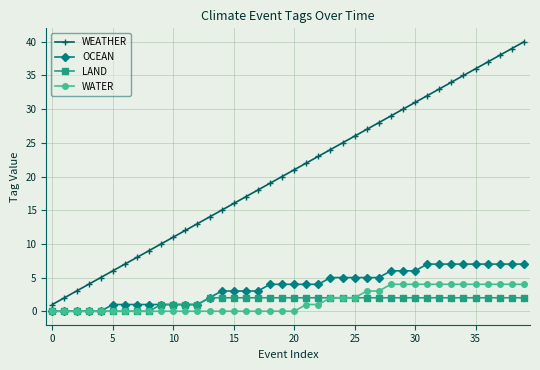

Which series has the largest total across all categories?

WEATHER